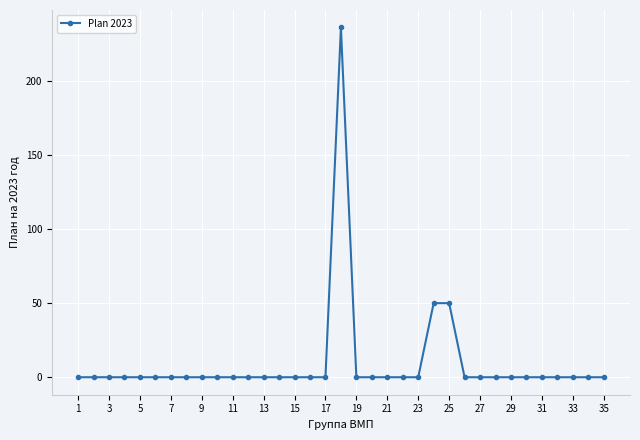

Reading left to right, extract all data points from this chart.

0	0	0	0	0	0	0	0	0	0	0	0	0	0	0	0	0	236	0	0	0	0	0	50	50	0	0	0	0	0	0	0	0	0	0